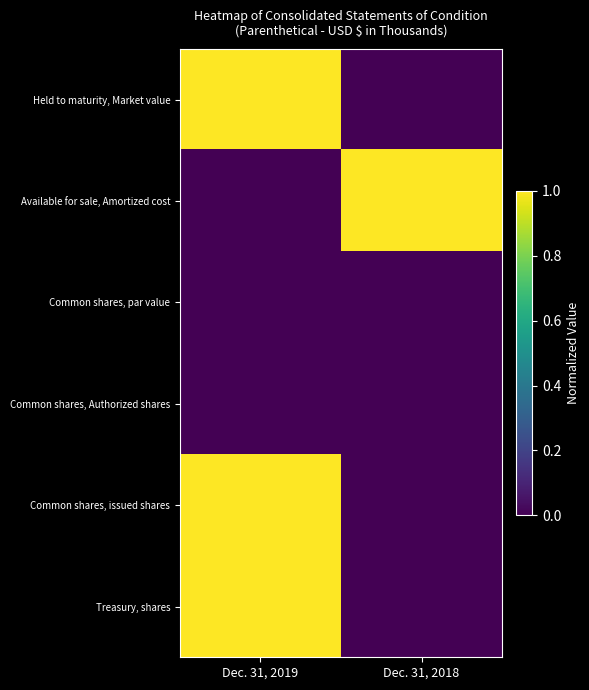

What is the total value across all series at Dec. 31, 2019?

3